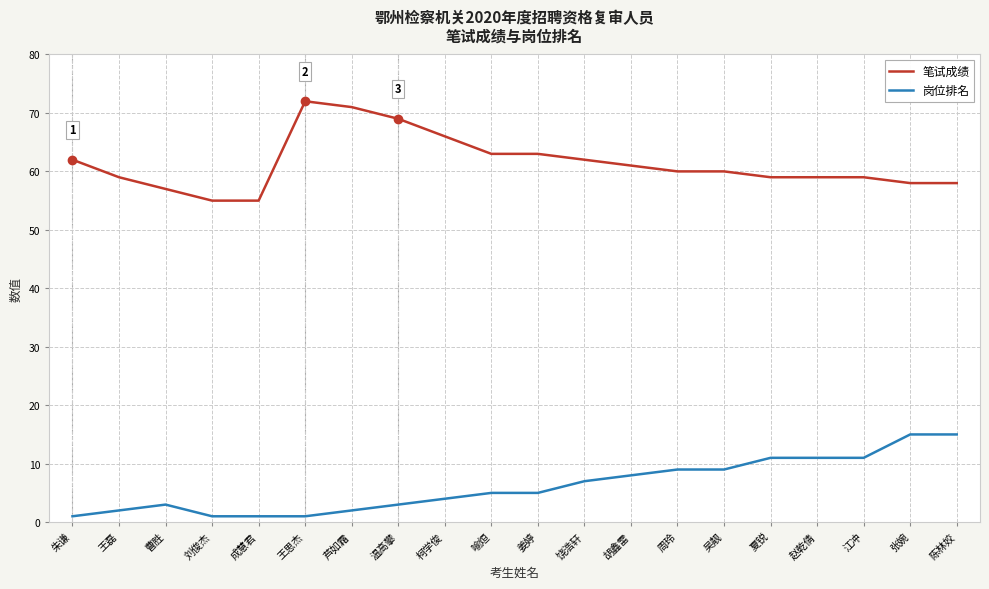

What is the difference between the highest and lowest values at 芦如霜?

69